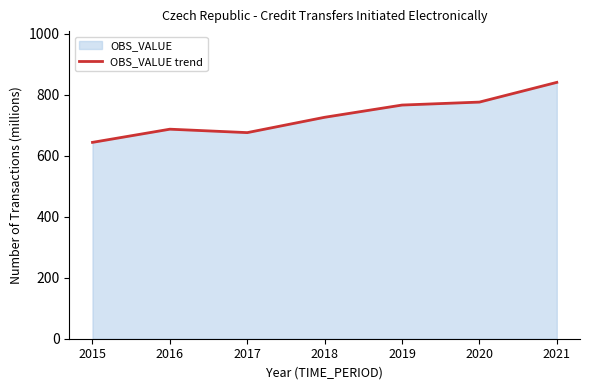

What is the sum of all values?

5113.1